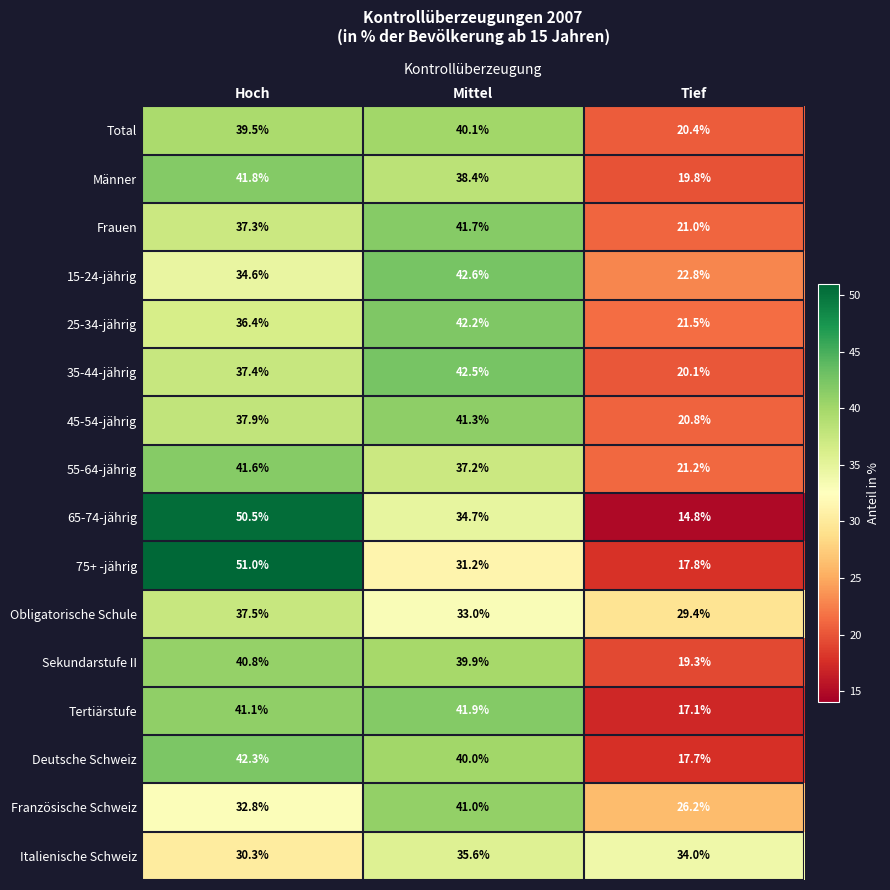

Rank the series by their maximum value, from lowest to highest.

Italienische Schweiz, Obligatorische Schule, Total, Sekundarstufe II, Französische Schweiz, 45-54-jährig, 55-64-jährig, Frauen, Männer, Tertiärstufe, 25-34-jährig, Deutsche Schweiz, 35-44-jährig, 15-24-jährig, 65-74-jährig, 75+ -jährig